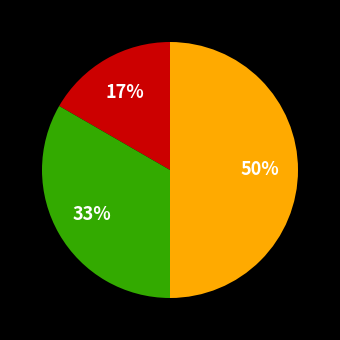

To the nearest percent, what is the difference between the largest and smallest slice percentages?

33%